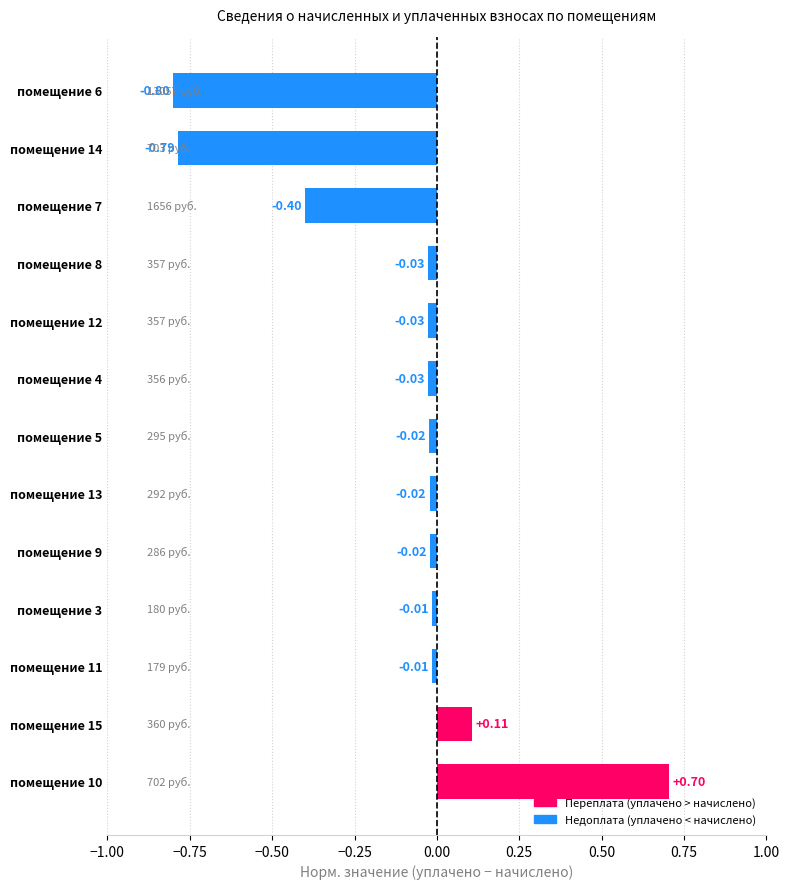

Between помещение 3 and помещение 4, which is larger?

помещение 3